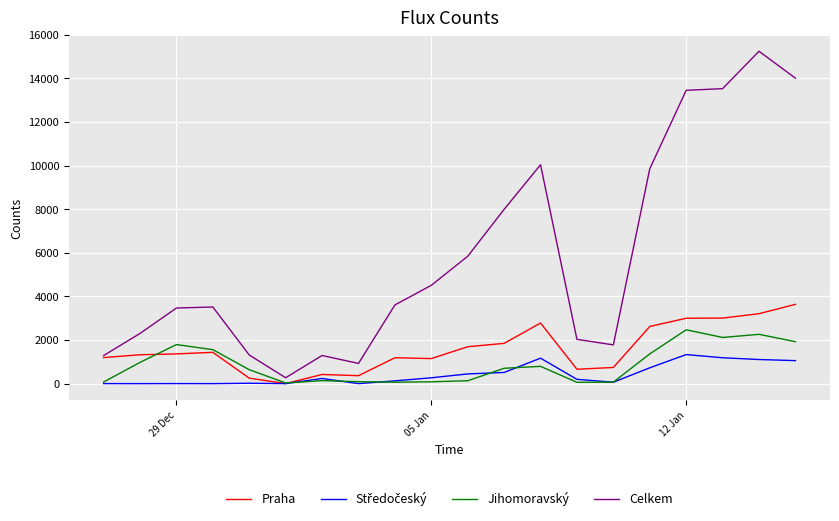

Which series has the largest total across all categories?

Celkem